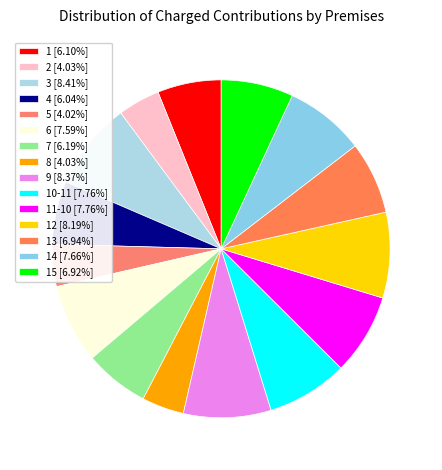

To the nearest percent, what is the difference between the largest and smallest slice percentages?

4%